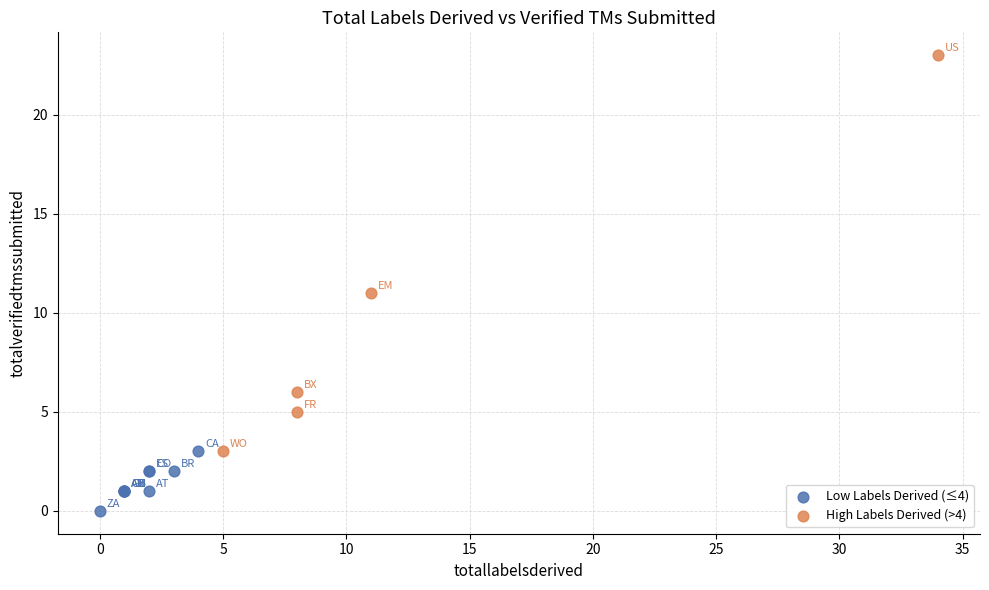

Which series contains the highest Y value?

High Labels Derived (>4)